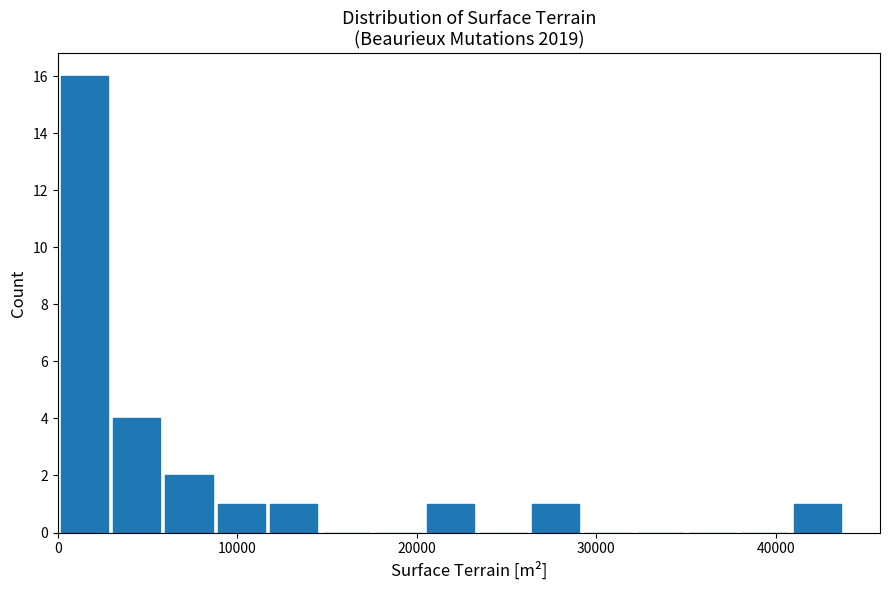

Around what value on the x-axis is the tallest bar? Give the approximate position of its centre, as read against the axis.

1000